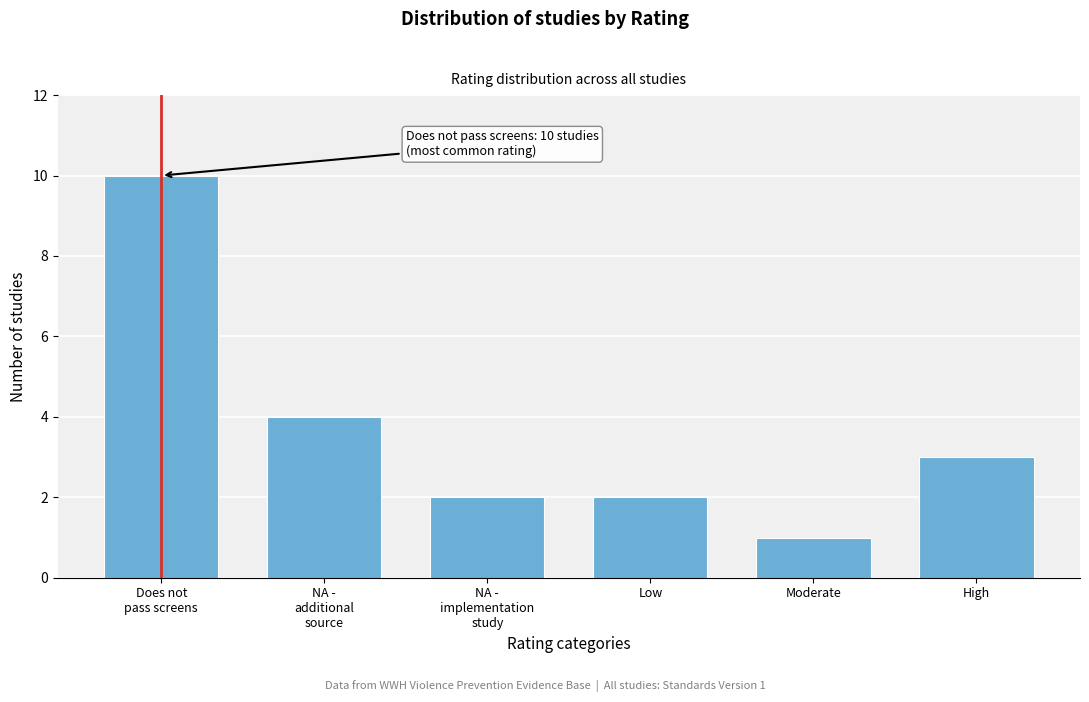

Reading left to right, what are all the values shown in this chart?

10	4	2	2	1	3